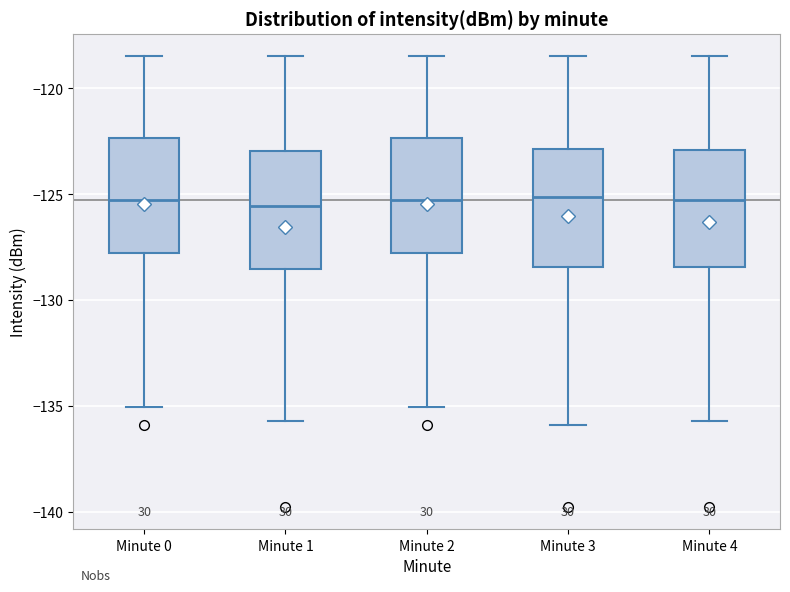

Reading left to right, read every box against the y-axis: the position of its median line, the range the box covers, and the ends of its whiskers. The values are not printed on the chart, so give them approximately, as read against the axis.

Minute 0: median -125.5, box -128.0 to -122.5, whiskers -135.0 to -118.5
Minute 1: median -125.5, box -128.5 to -123.0, whiskers -135.5 to -118.5
Minute 2: median -125.5, box -128.0 to -122.5, whiskers -135.0 to -118.5
Minute 3: median -125.0, box -128.5 to -123.0, whiskers -136.0 to -118.5
Minute 4: median -125.5, box -128.5 to -123.0, whiskers -135.5 to -118.5